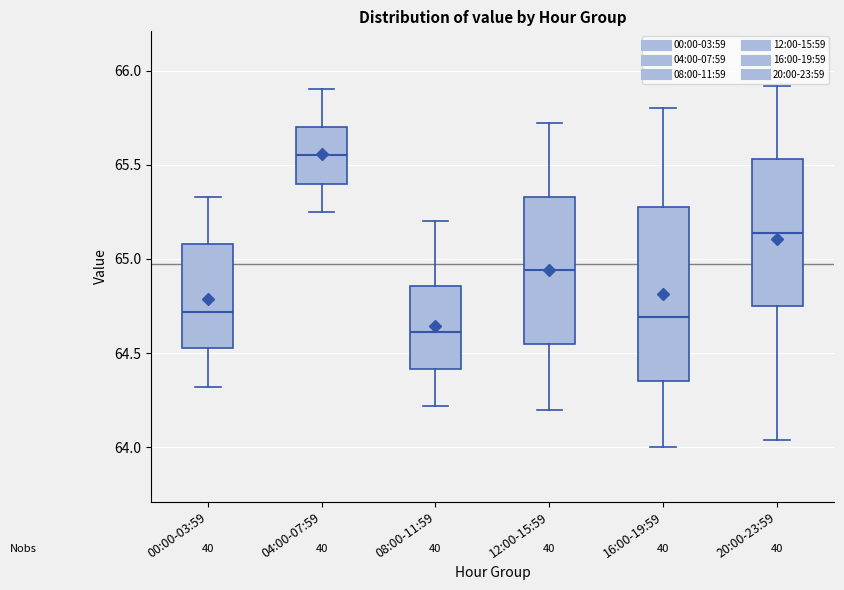

Reading left to right, read every box against the y-axis: the position of its median line, the range the box covers, and the ends of its whiskers. The values are not printed on the chart, so give them approximately, as read against the axis.

00:00-03:59: median 64.70, box 64.55 to 65.10, whiskers 64.30 to 65.35
04:00-07:59: median 65.55, box 65.40 to 65.70, whiskers 65.25 to 65.90
08:00-11:59: median 64.60, box 64.40 to 64.85, whiskers 64.20 to 65.20
12:00-15:59: median 64.95, box 64.55 to 65.35, whiskers 64.20 to 65.70
16:00-19:59: median 64.70, box 64.35 to 65.30, whiskers 64.00 to 65.80
20:00-23:59: median 65.15, box 64.75 to 65.55, whiskers 64.05 to 65.90